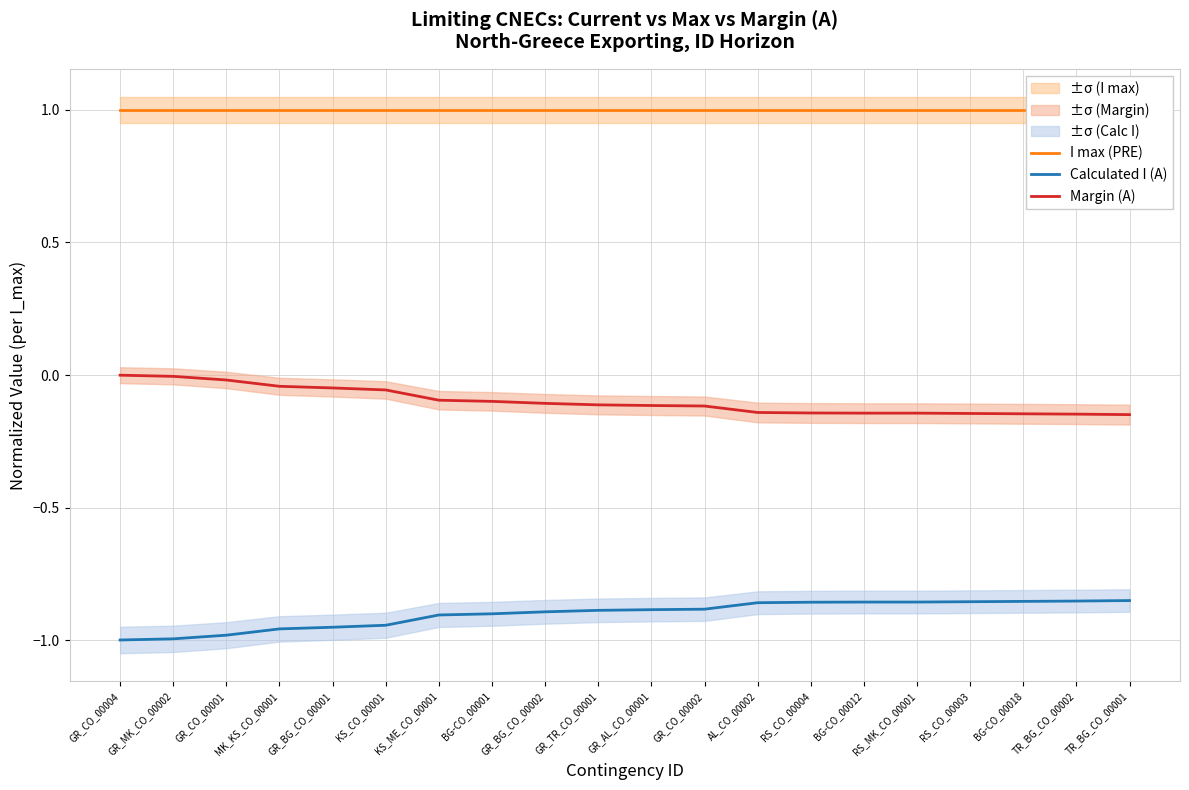

At which category is the sum across all series the highest?

GR_BG_CO_00002